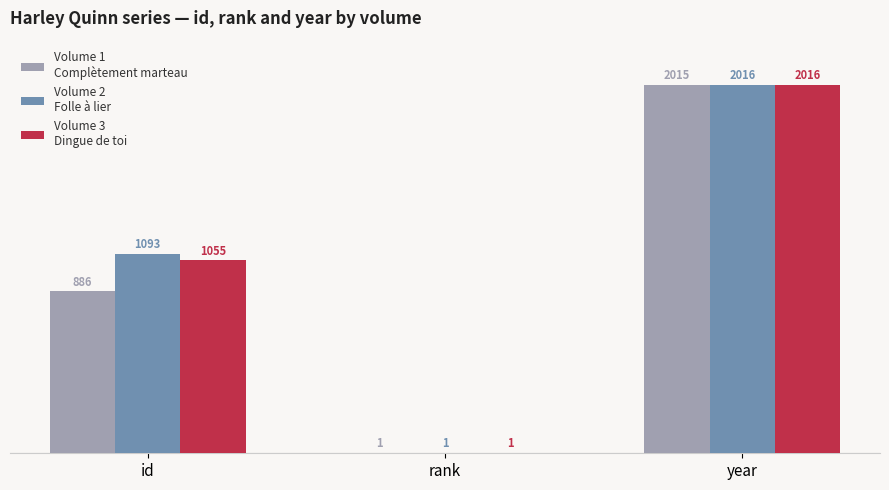

At which category is the sum across all series the highest?

year